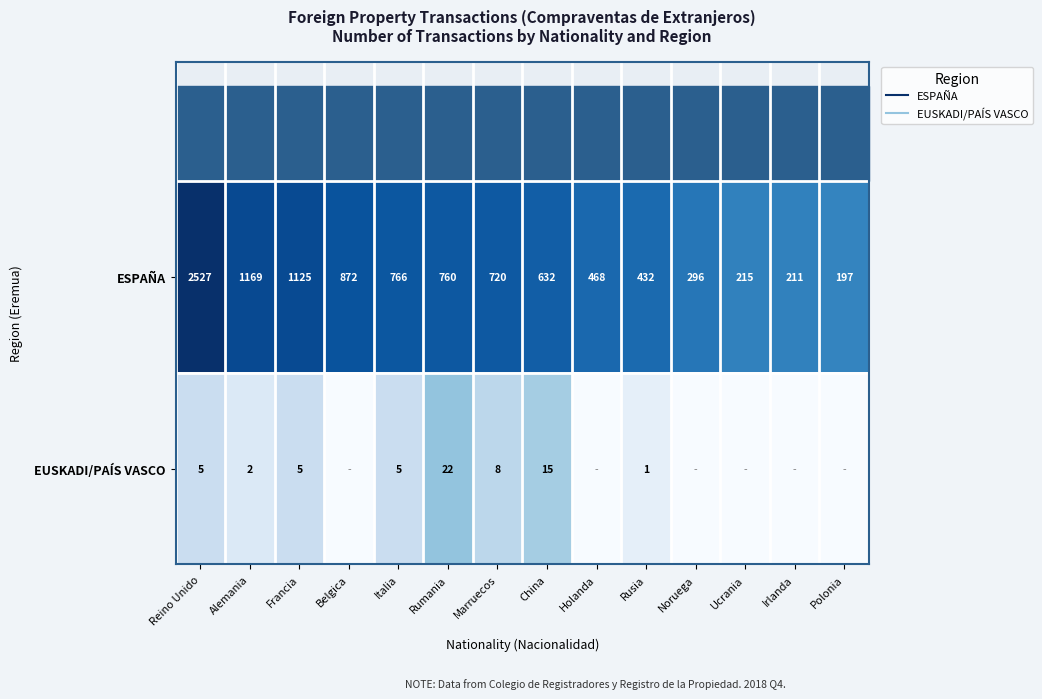

Rank the series at Belgica from highest to lowest value.

ESPAÑA, EUSKADI/PAÍS VASCO